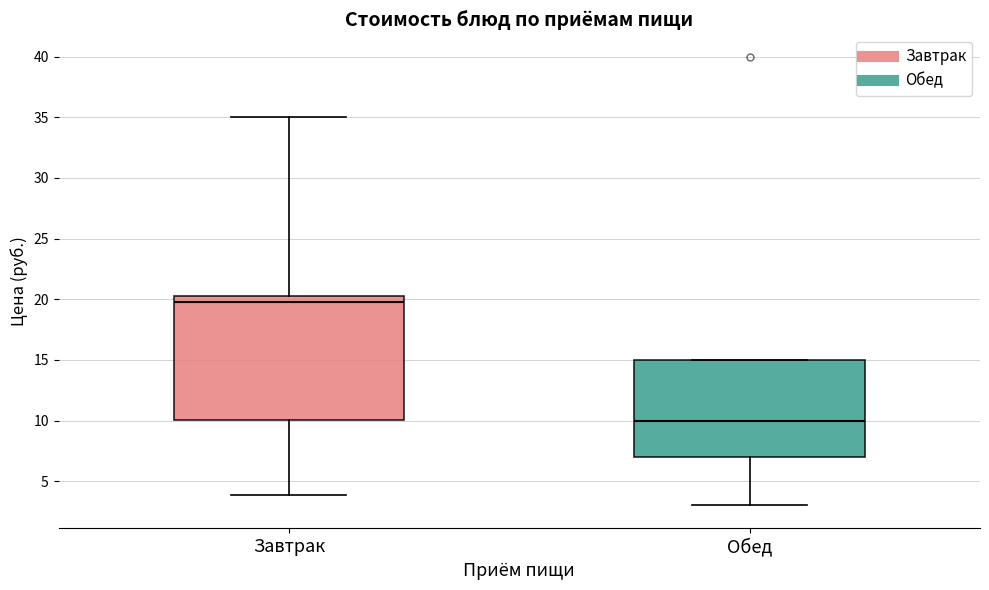

Comparing the boxes themselves (not the whiskers), which one is the tallest?

Завтрак